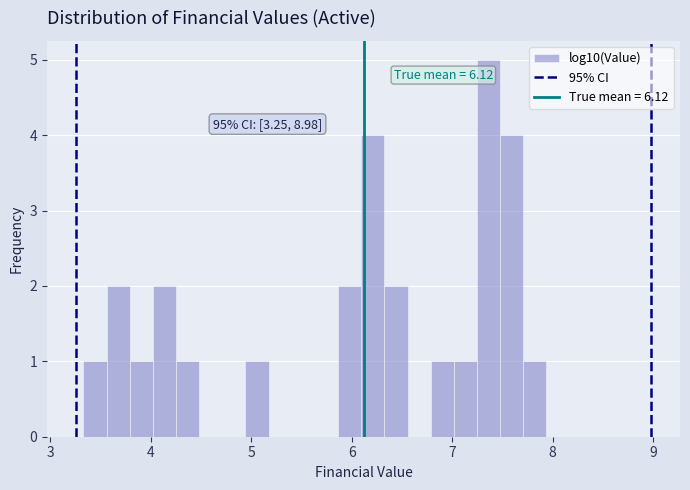

Read against the x-axis, roughly where is the centre of the tallest bar?

7.4